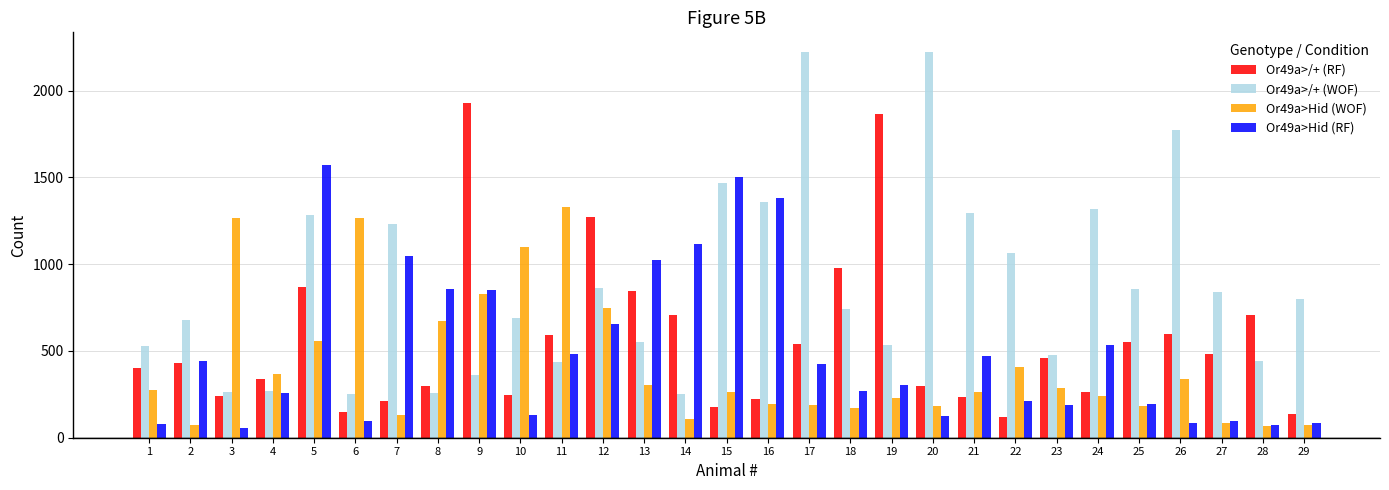

What is the difference between the Or49a>/+ (WOF) values at 21 and 6?

1043